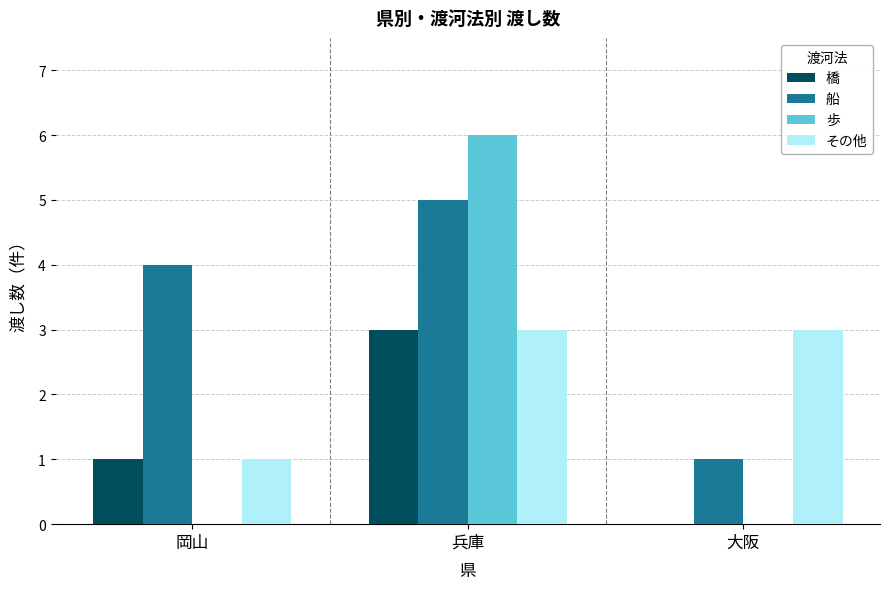

Reading left to right, extract all data points from this chart.

橋: 岡山=1	兵庫=3	大阪=0
船: 岡山=4	兵庫=5	大阪=1
歩: 岡山=0	兵庫=6	大阪=0
その他: 岡山=1	兵庫=3	大阪=3